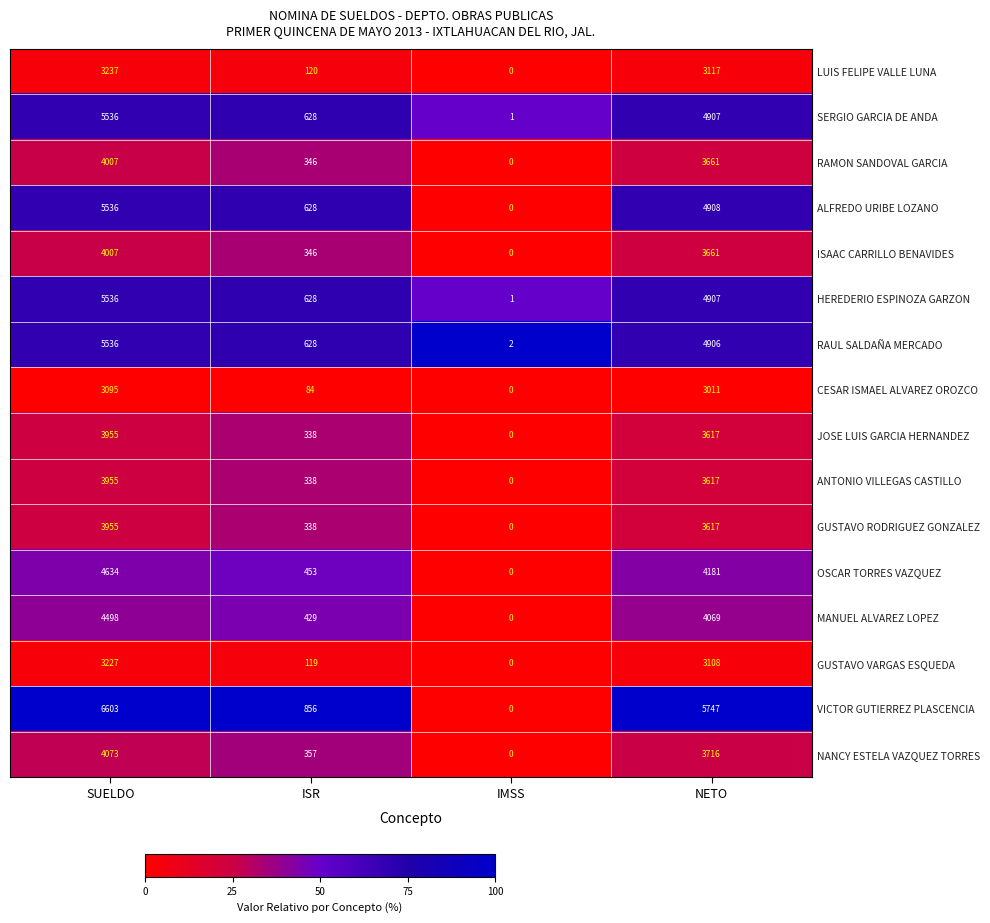

Between ISR and IMSS, which series saw the biggest shift?

VICTOR GUTIERREZ PLASCENCIA